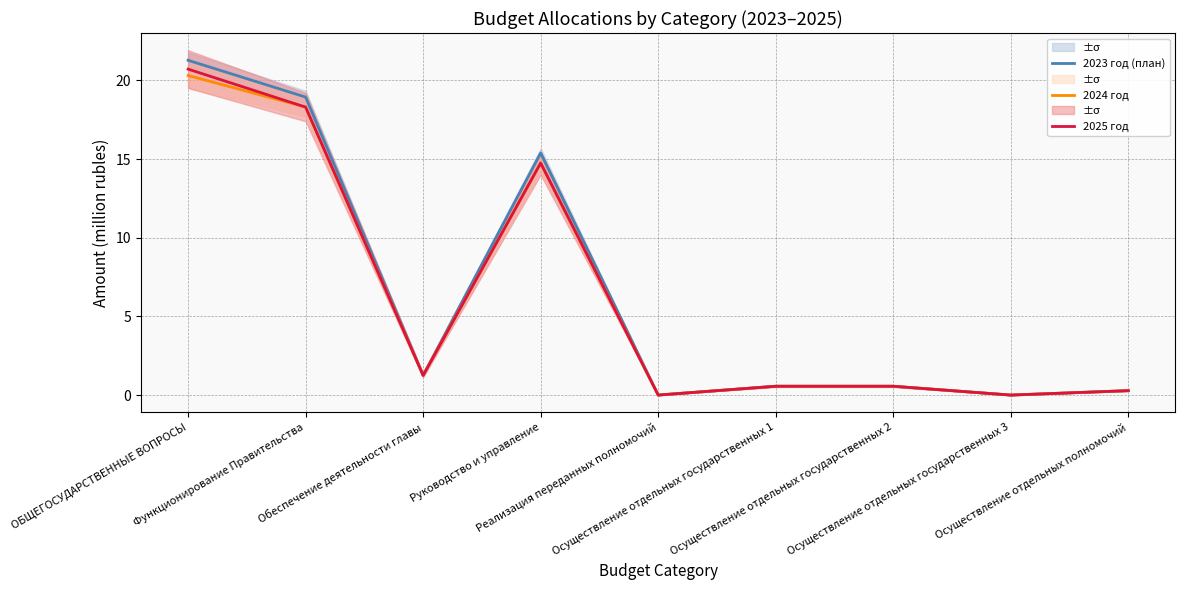

In 2024 год, how many points are higher than both neighbors (excluding endpoints)?

1